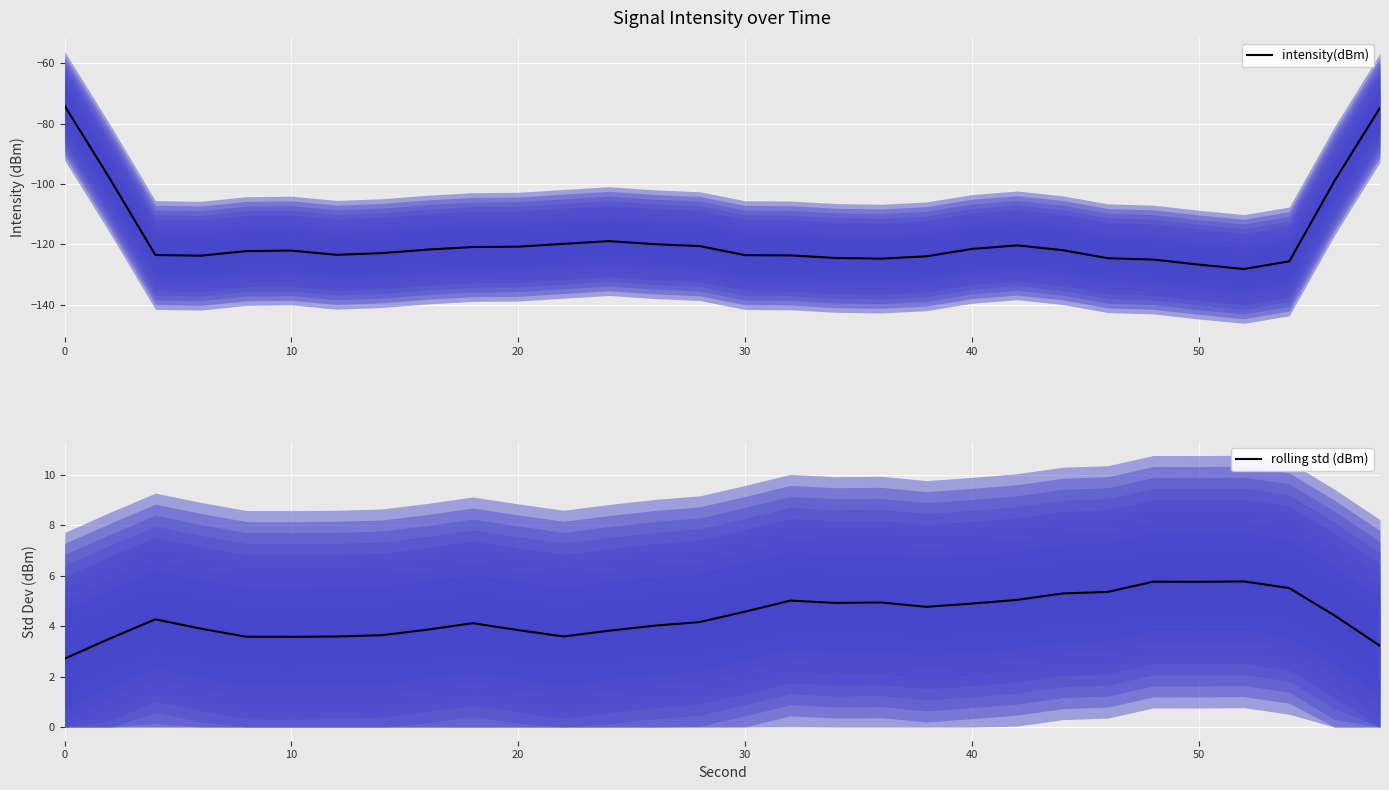

What is the minimum value for intensity(dBm)?

-128.1